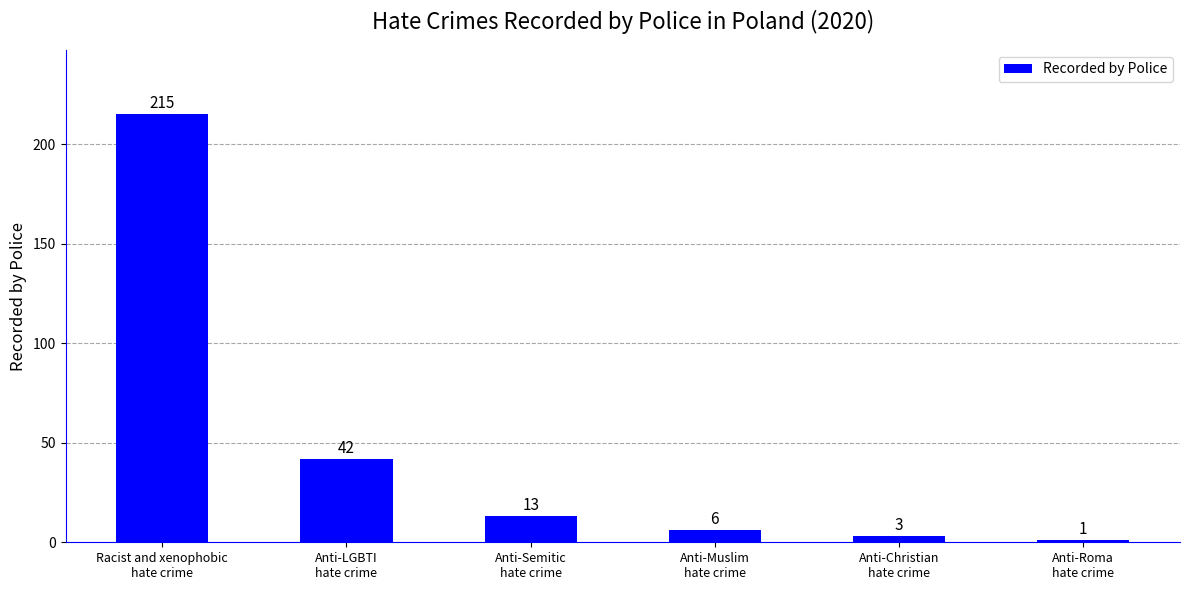

Which label corresponds to the smallest value in the chart?

Anti-Roma
hate crime